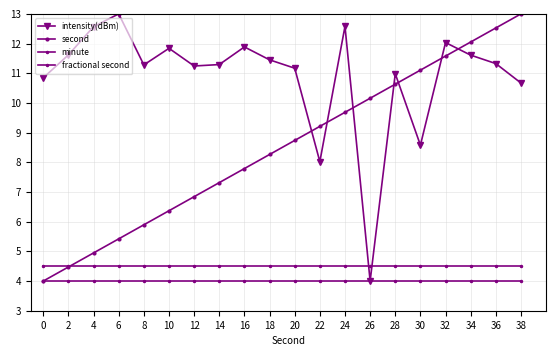

Which series has the largest total across all categories?

intensity(dBm)